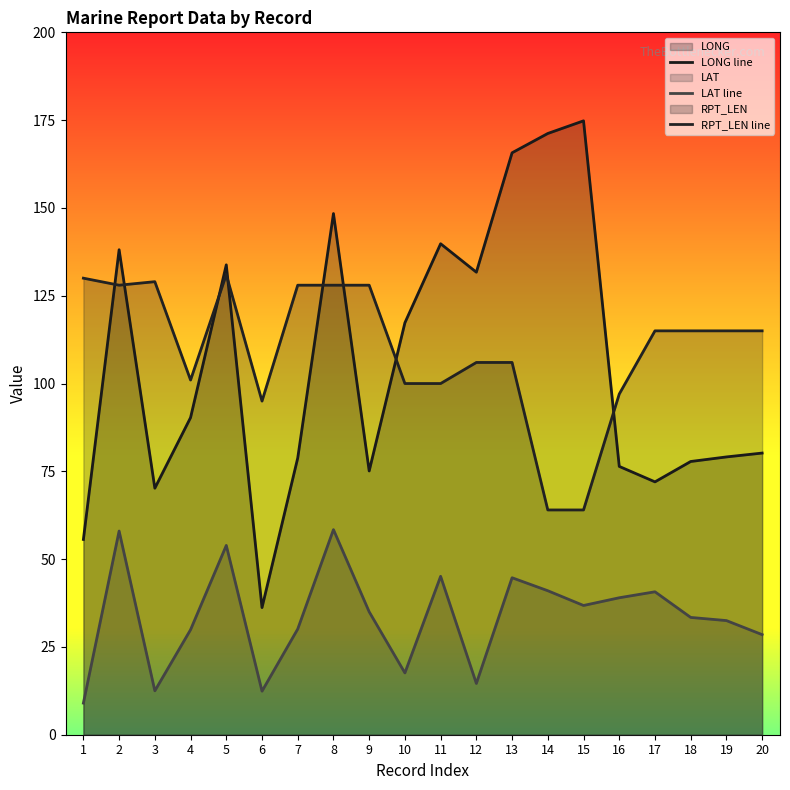

Which series changed the most between 9 and 19?

RPT_LEN line